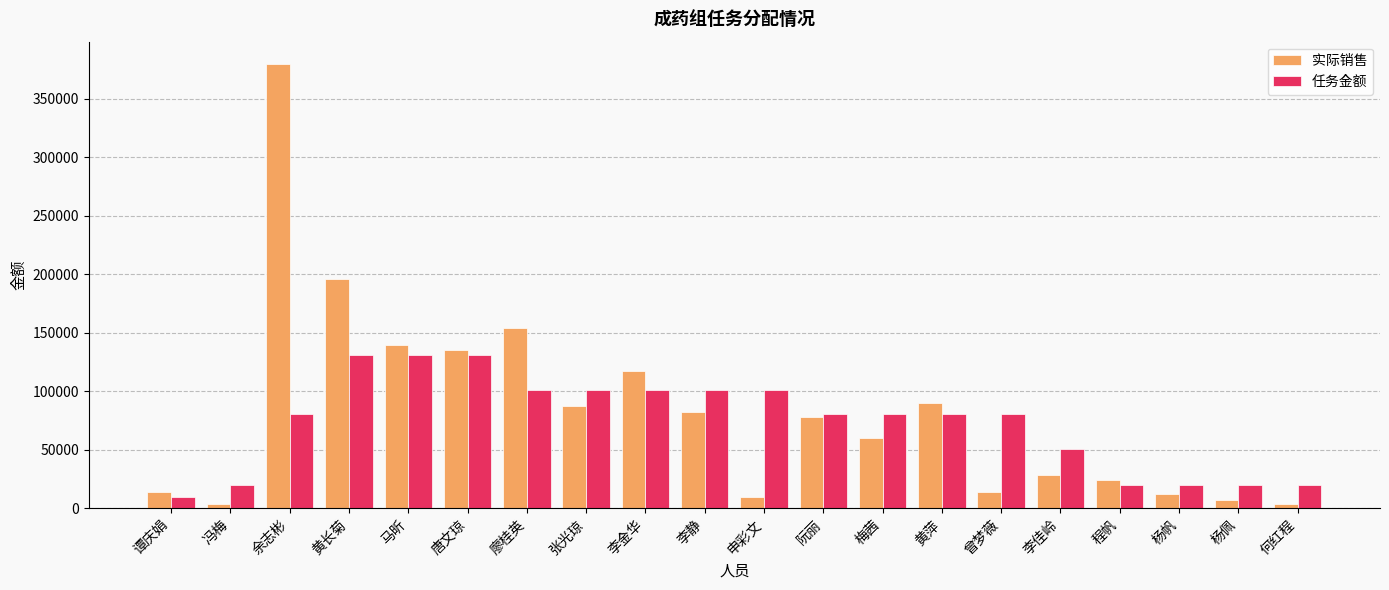

Are the bars grouped side by side (vs. stacked)?

Yes